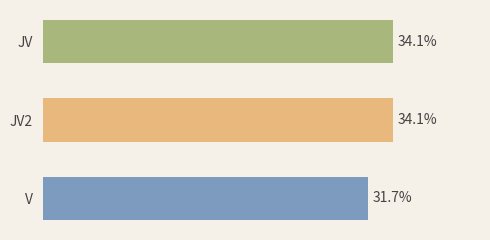

Between JV2 and V, which is larger?

JV2